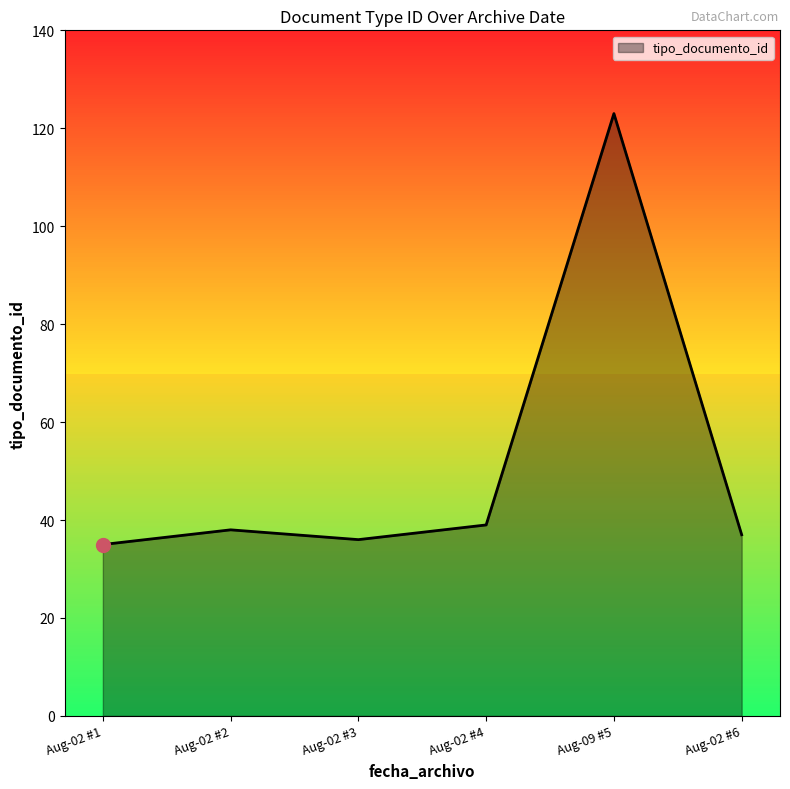

Reading right to left, what are all the values shown in this chart?

37	123	39	36	38	35